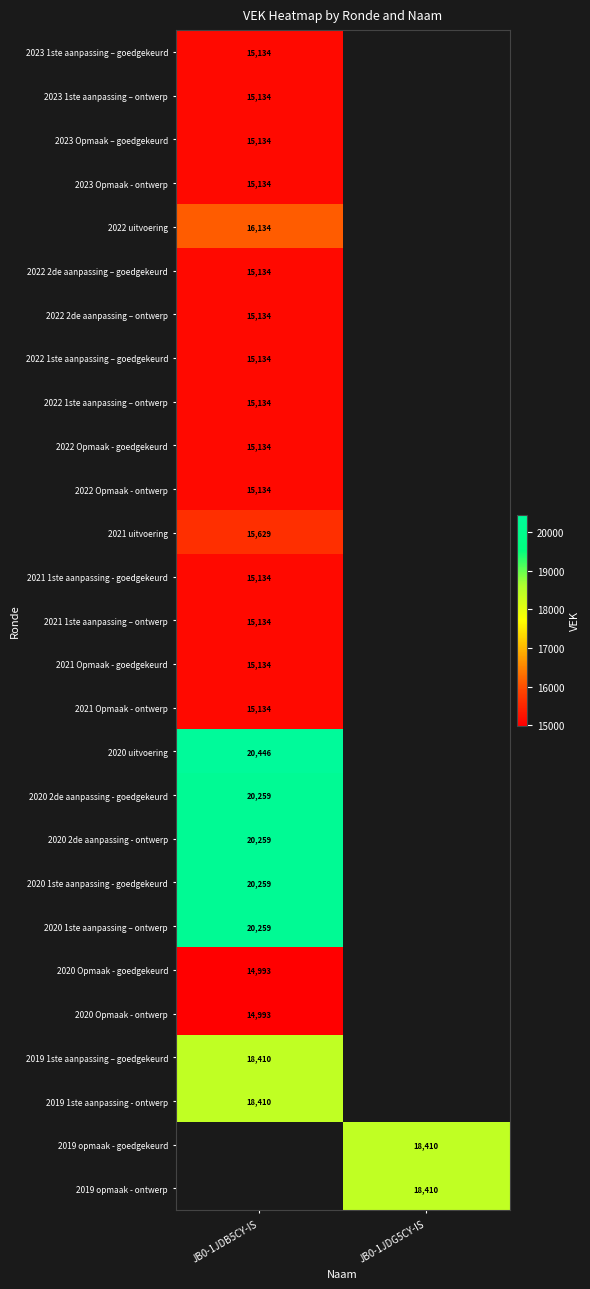

The value of 2023 Opmaak - ontwerp at JB0-1JDB5CY-IS is 24770. True or false?

False